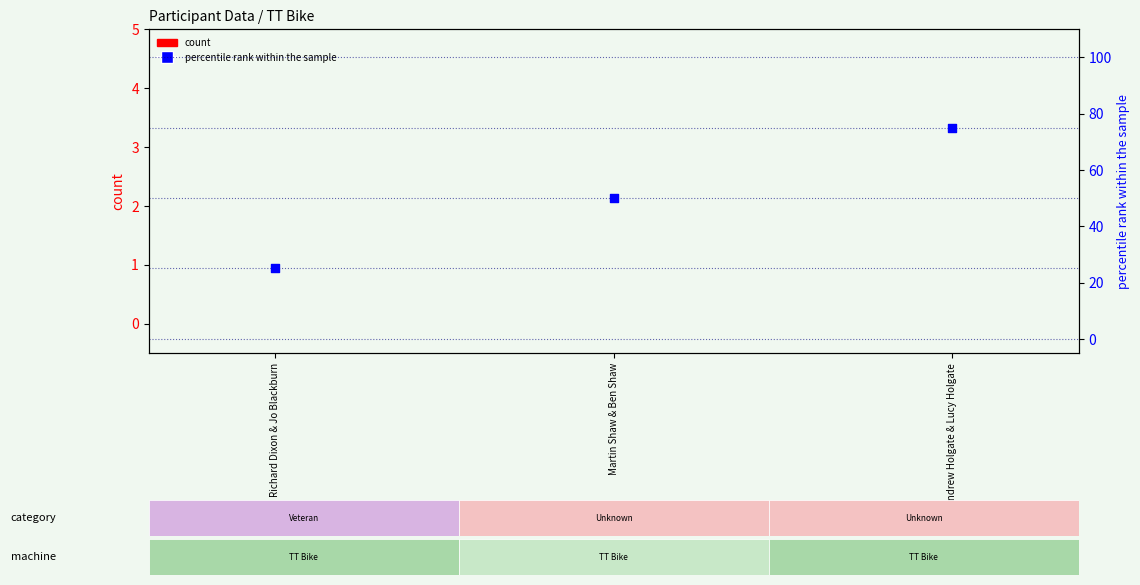

What are all the series names shown in the legend?

count, percentile rank within the sample